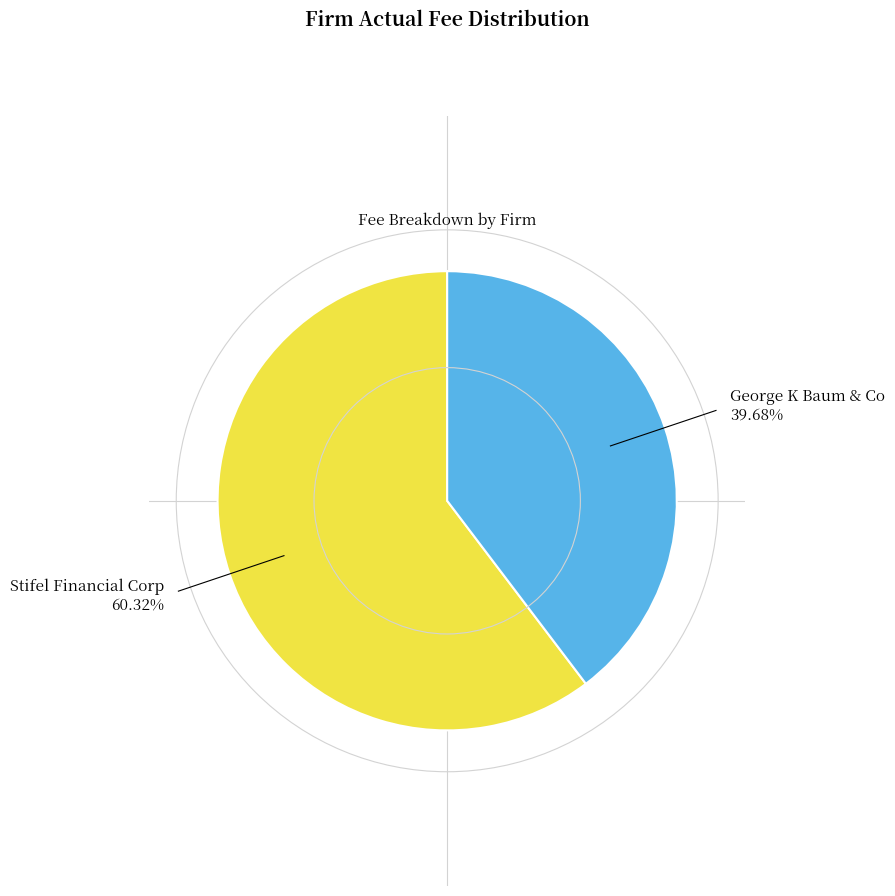

Approximately how many times larger is the value at Stifel Financial Corp compared to George K Baum & Co?

1.5